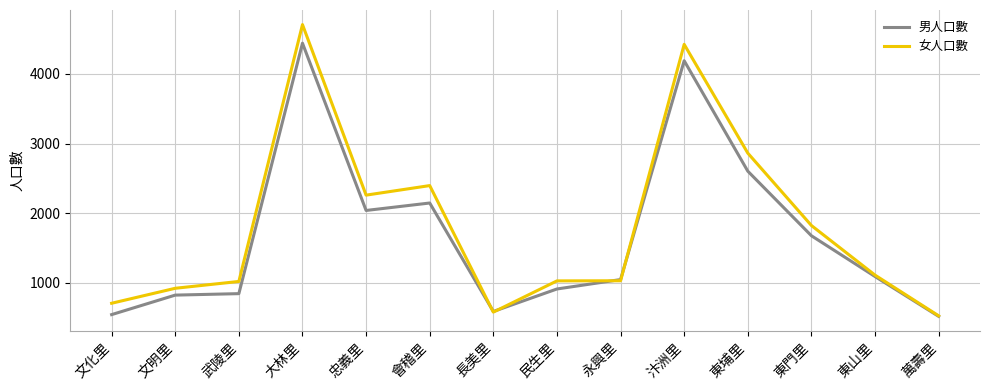

Where does the 男人口數 series first go above 1092?

大林里